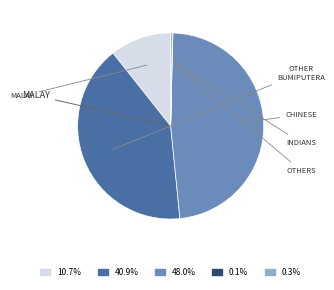

Is there any slice that represents more than half of the pie?

No